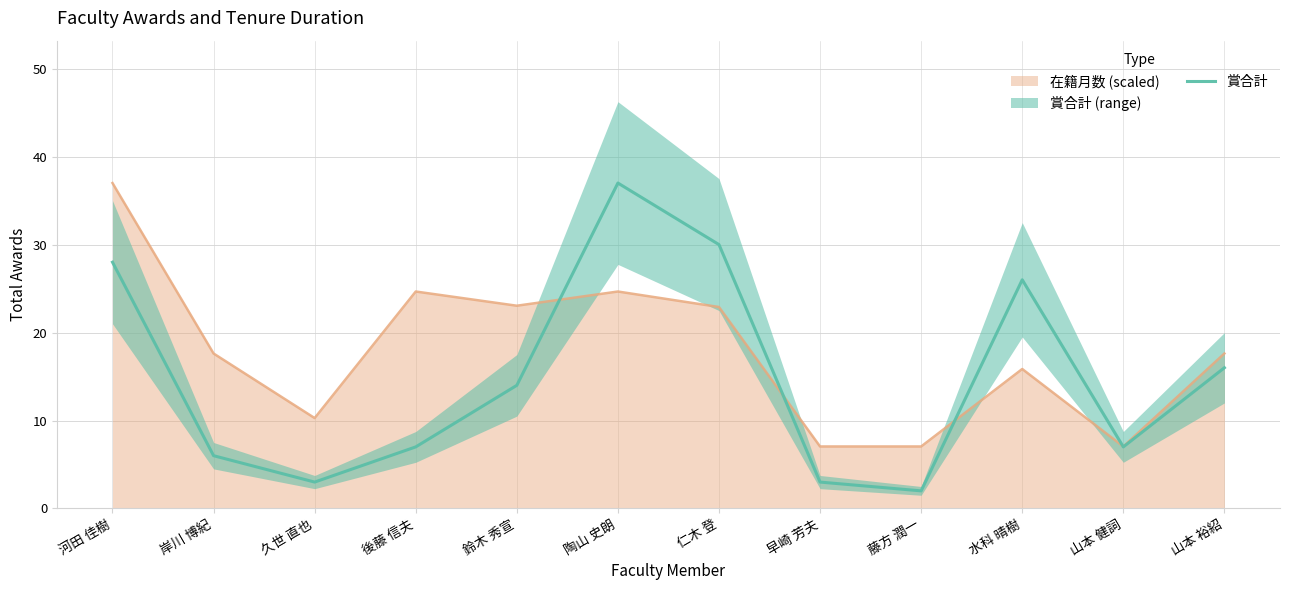

What is the change in value from 鈴木 秀宣 to 山本 健詞?

-7